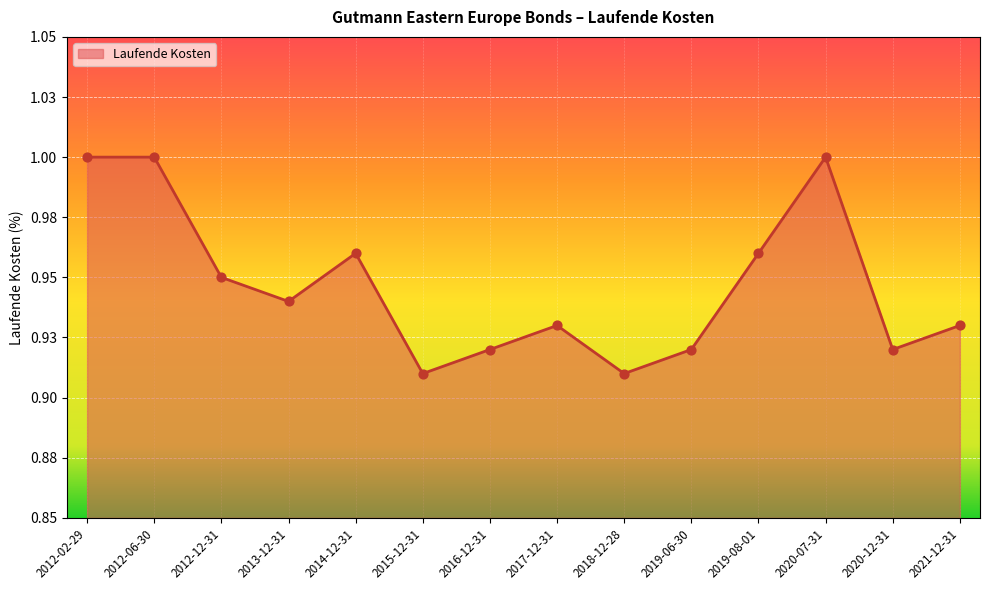

What is the change in value from 2017-12-31 to 2020-07-31?

+0.1